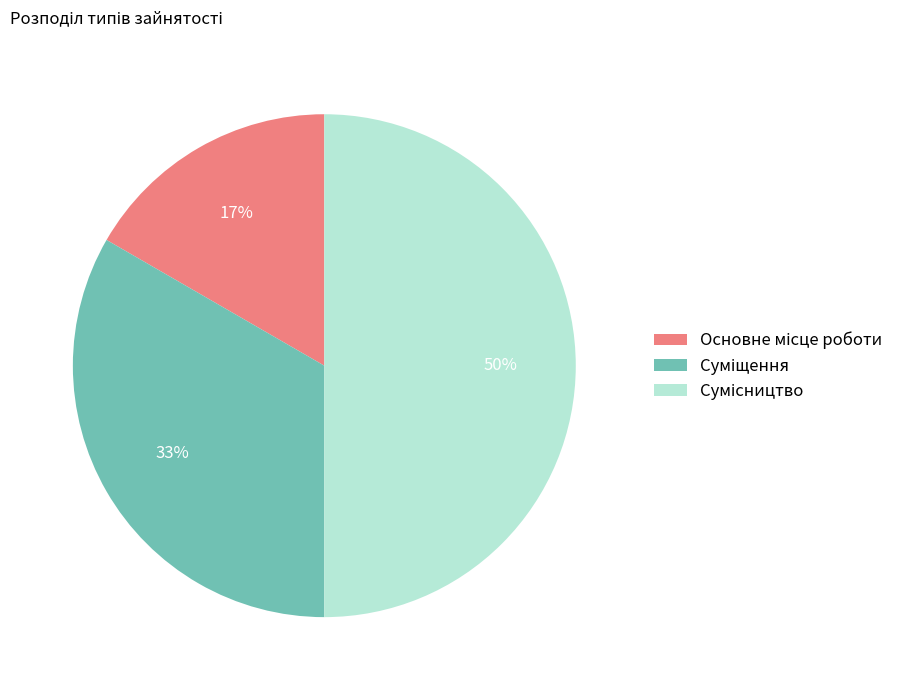

To the nearest percent, what is the difference between the largest and smallest slice percentages?

33%